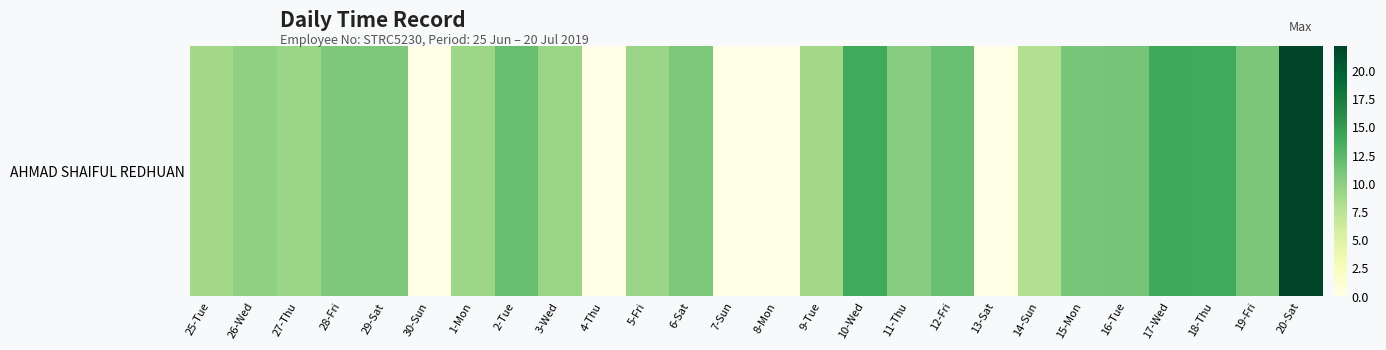

How many data points are above 10?

13